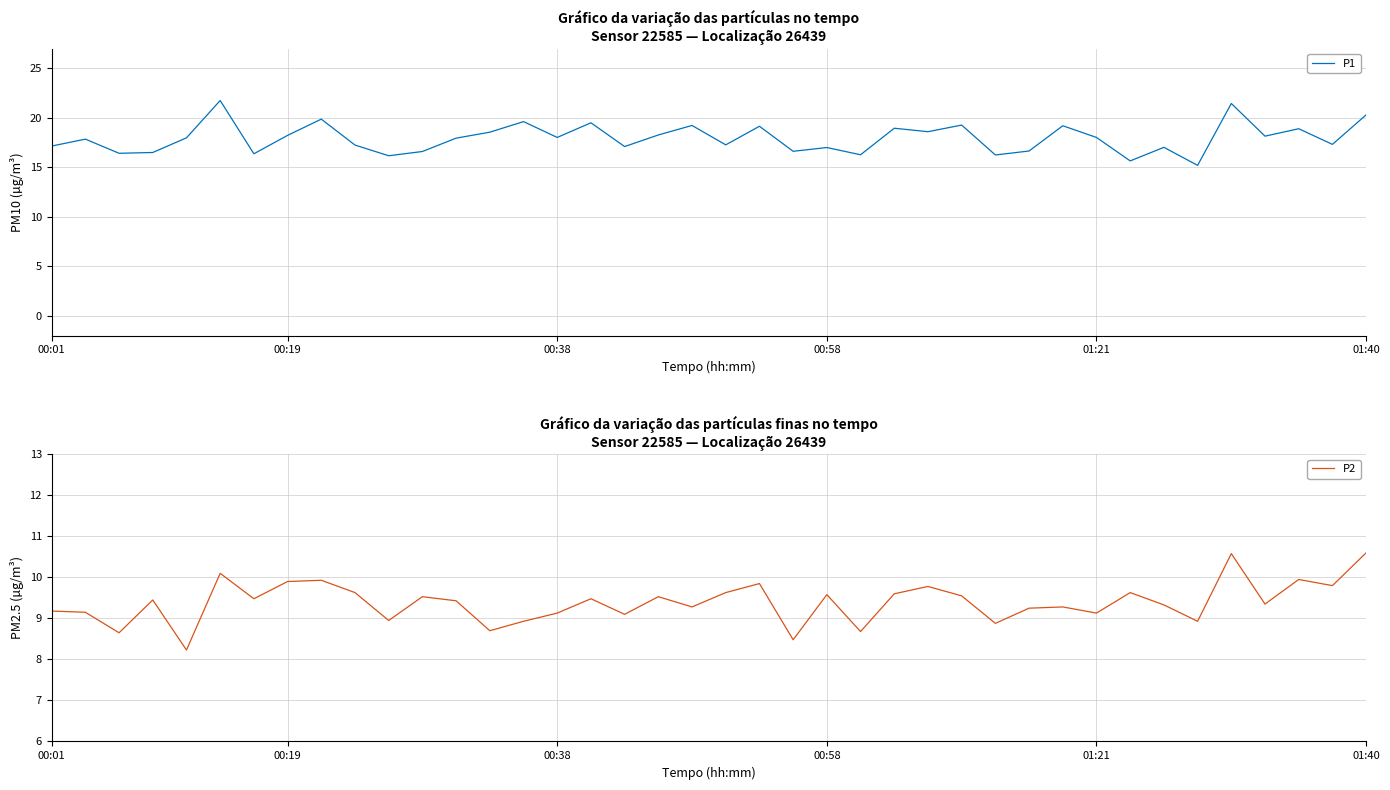

How many series are shown in this chart?

2